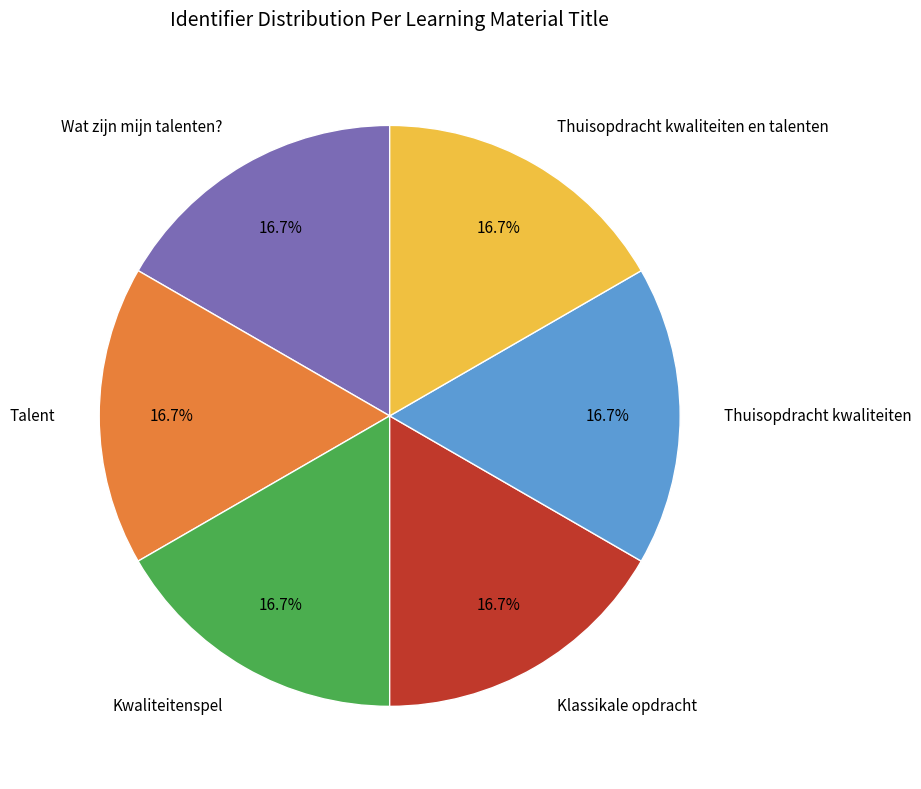

What percentage is NOT represented by Talent?

83.3%